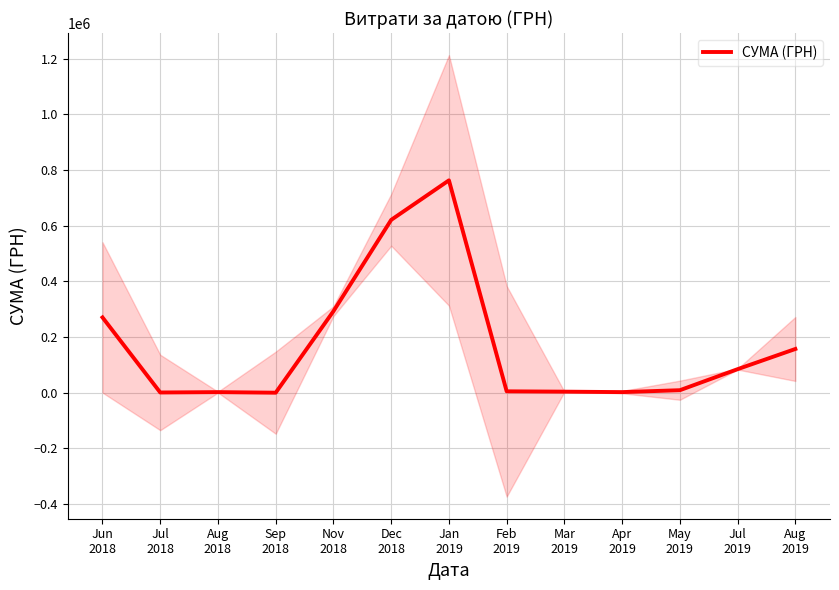

Reading right to left, list all the values displayed in this chart.

157292.3	84793.5	9197.9	2348.0	3948.0	5162.7	762994.5	620994.8	293017.8	208.6	2300.0	978.2	270617.5